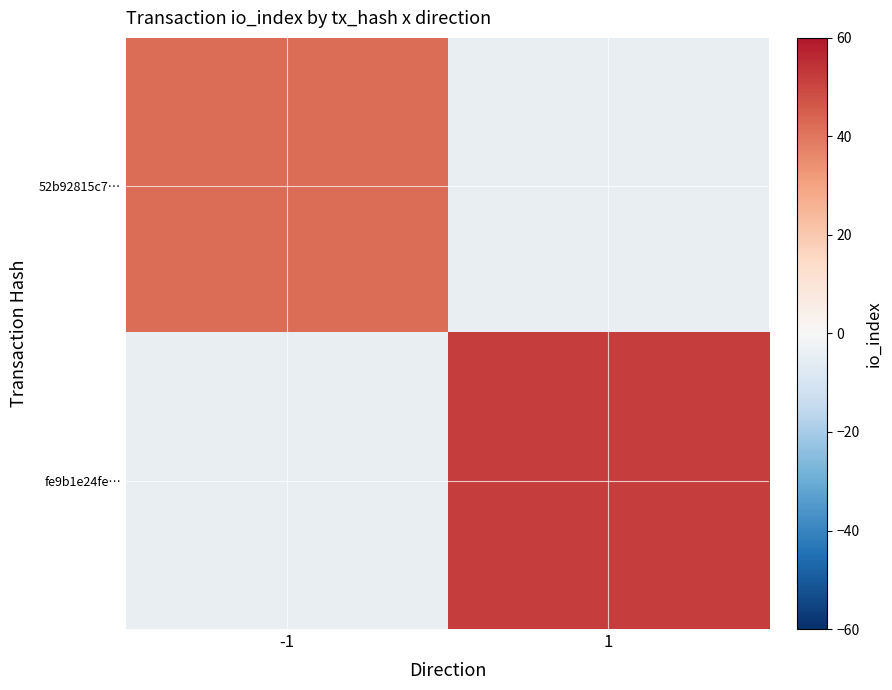

Rank the series by their maximum value, from lowest to highest.

52b92815c7…, fe9b1e24fe…